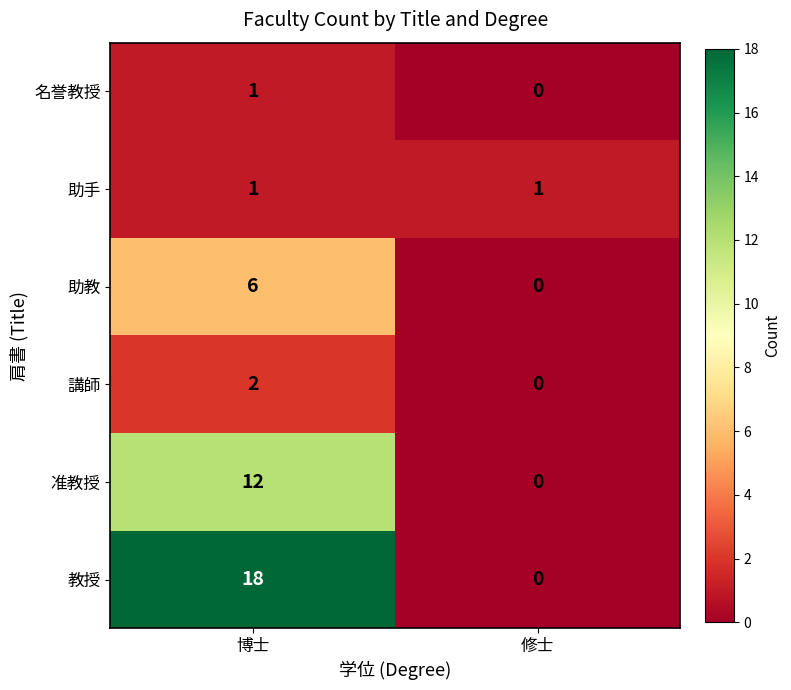

How many series are shown in this chart?

6